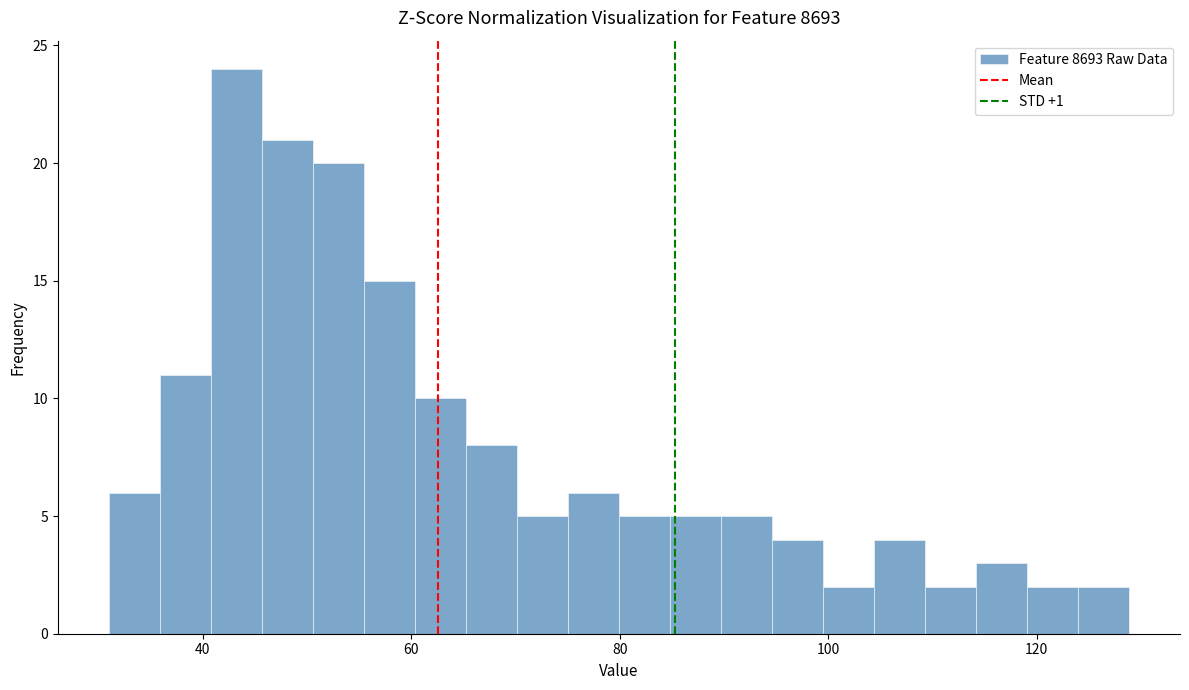

Read against the x-axis, roughly where is the centre of the tallest bar?

44